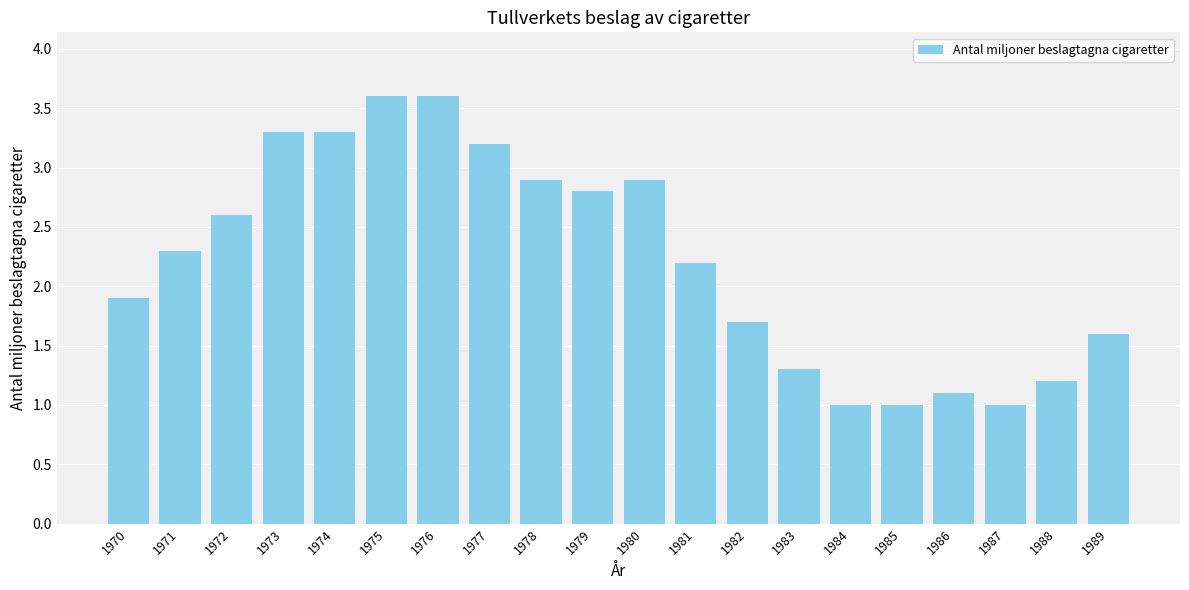

What is the difference between the values at 1982 and 1977?

1.5